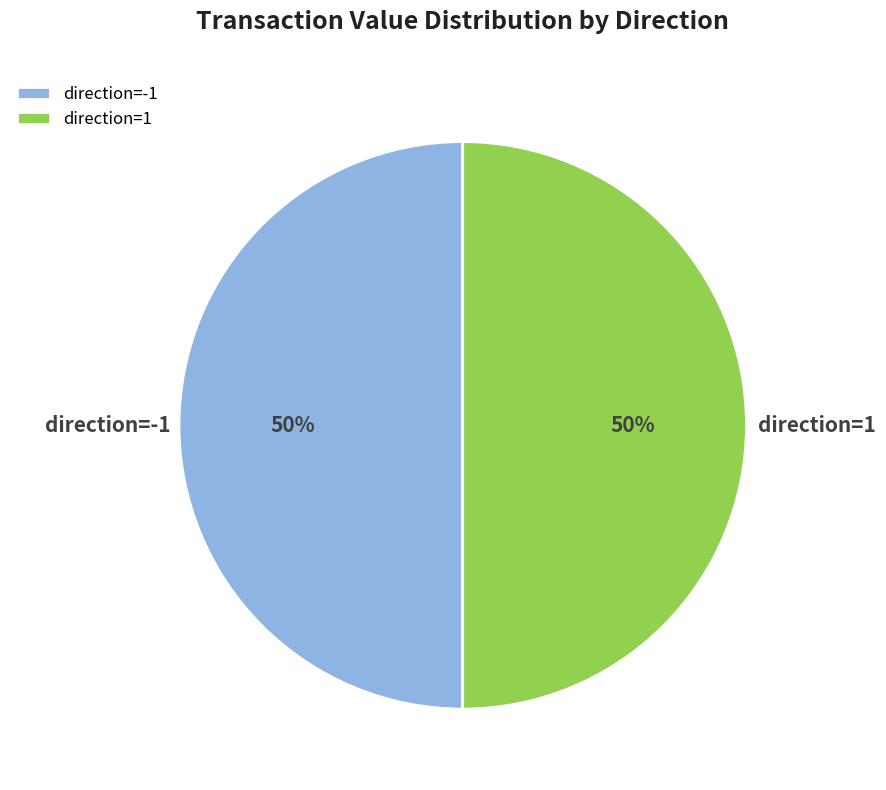

Do direction=1 and direction=-1 together represent more than half of the pie?

Yes